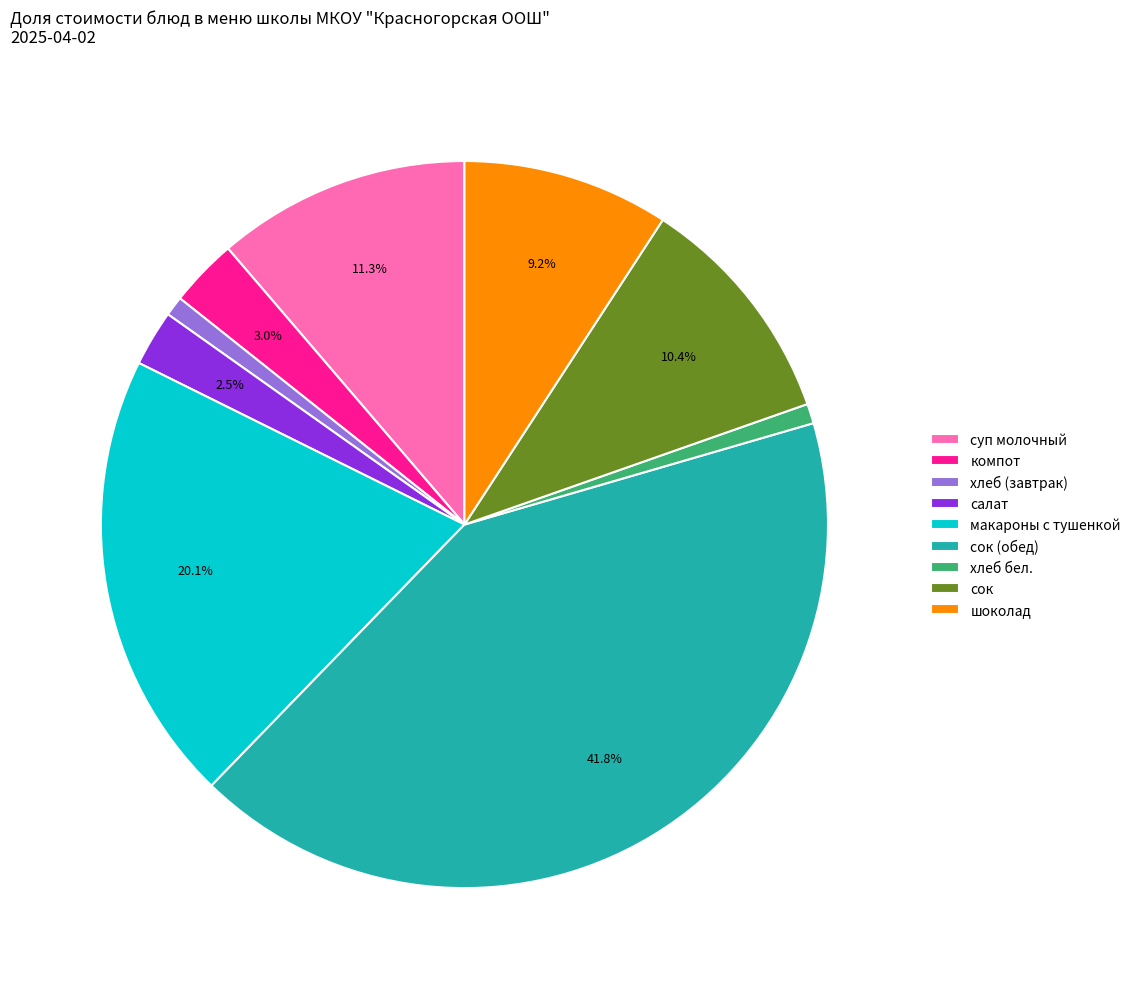

Is the sum of салат and компот greater than half?

No